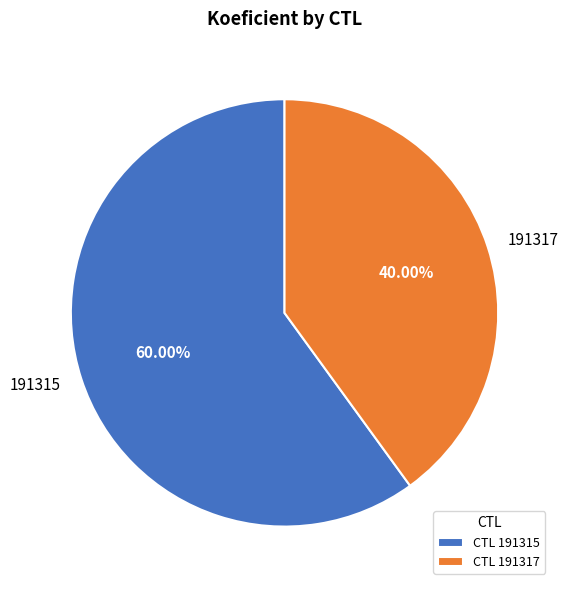

Does any single category account for the majority?

Yes